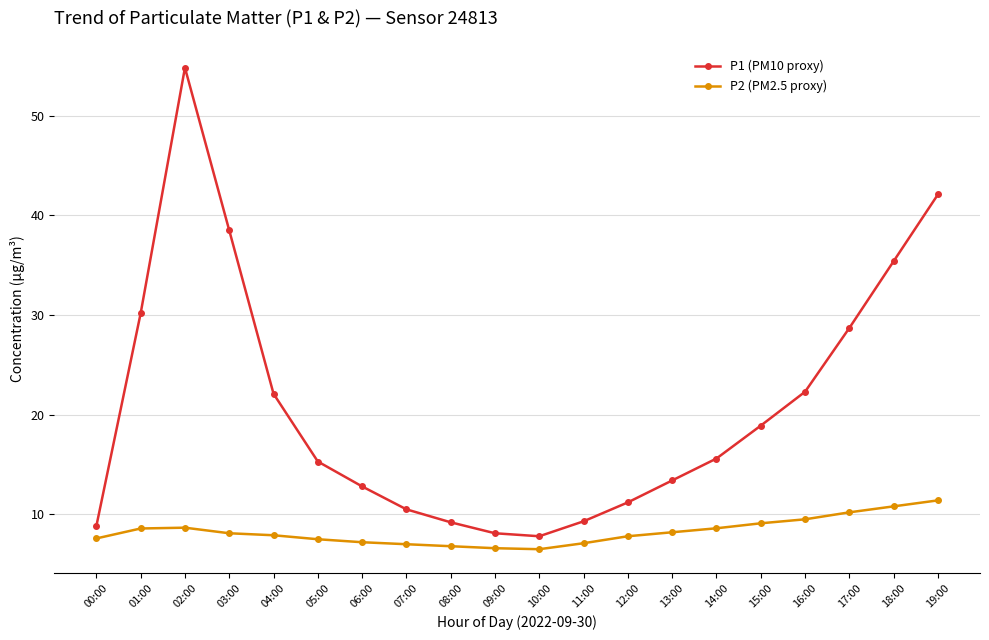

At which label is P1 (PM10 proxy) closest to 31?

01:00